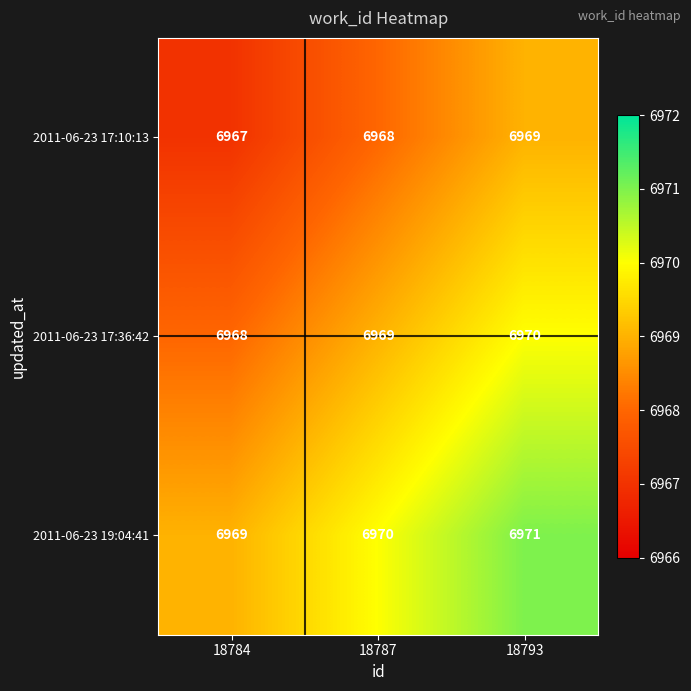

At which category is the sum across all series the highest?

18793